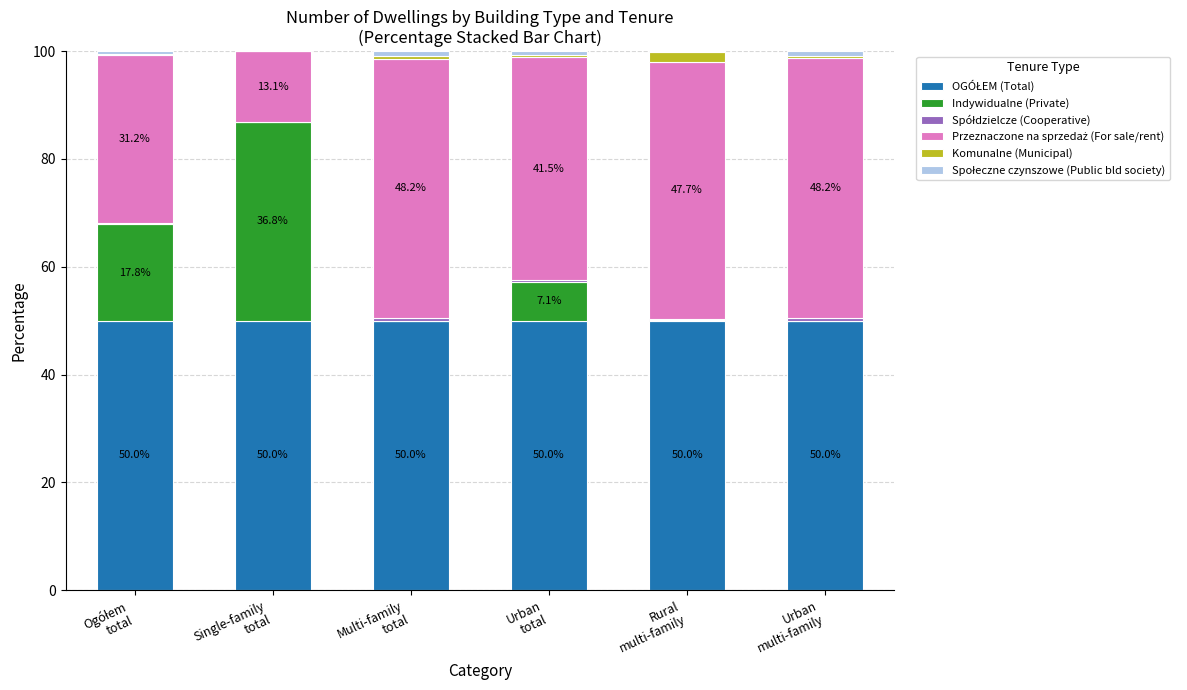

The value of Indywidualne (Private) at Urban
total is 12.6. True or false?

False